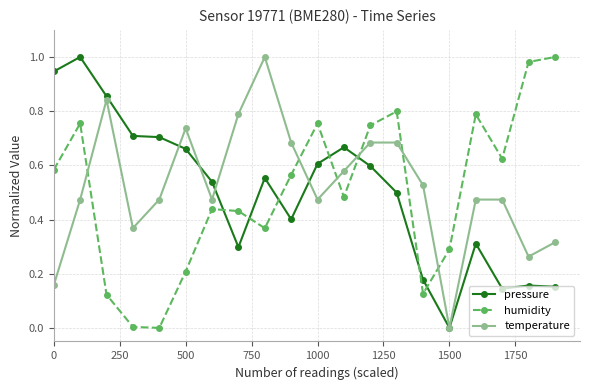

In pressure, how many points are higher than both neighbors (excluding endpoints)?

5